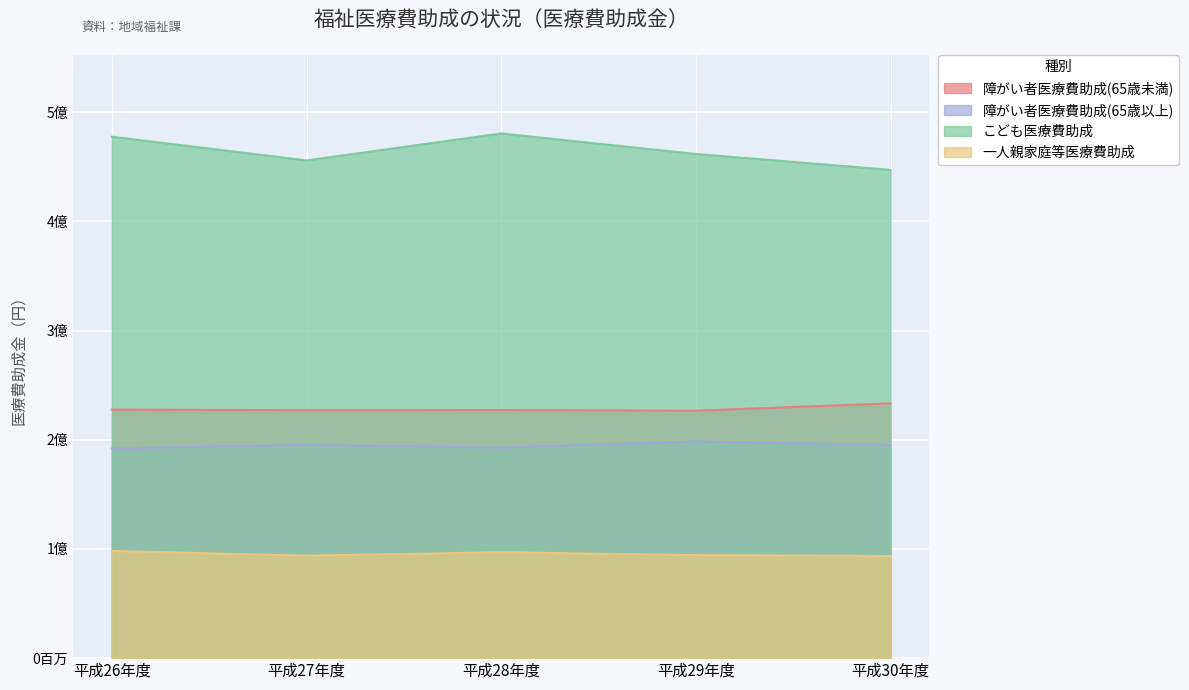

At which label is こども医療費助成 closest to 463867045?

平成29年度